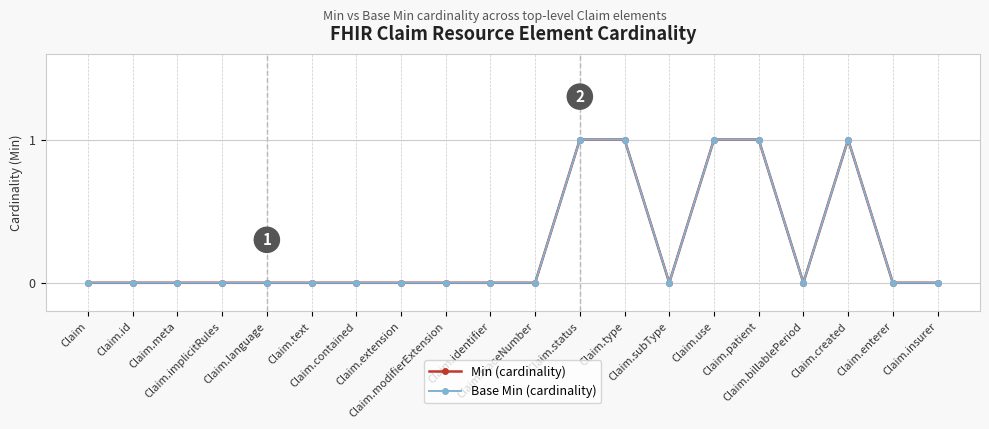

Does the chart have visible grid lines?

Yes